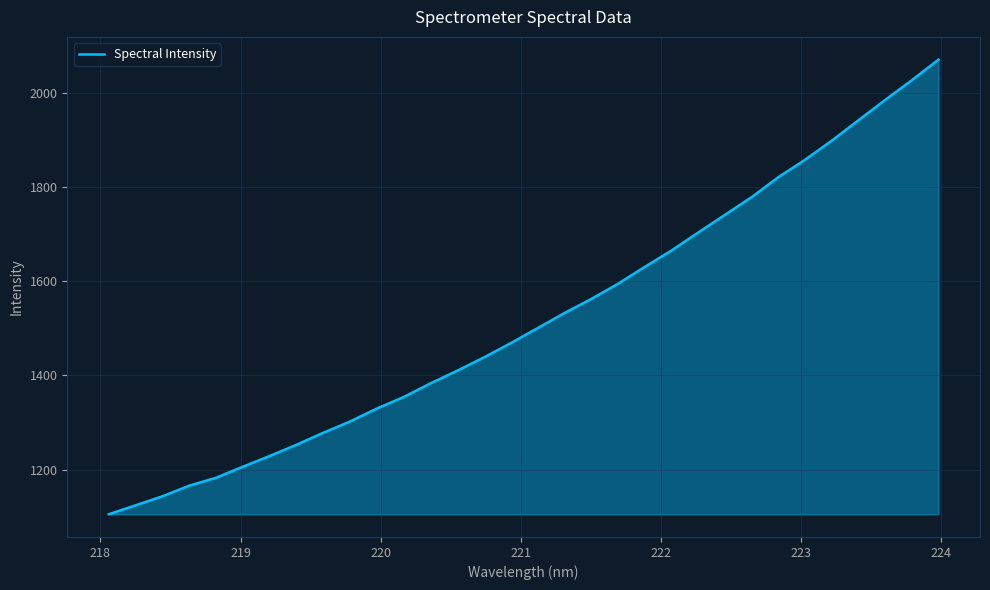

What is the minimum value shown in the chart?

1105.4